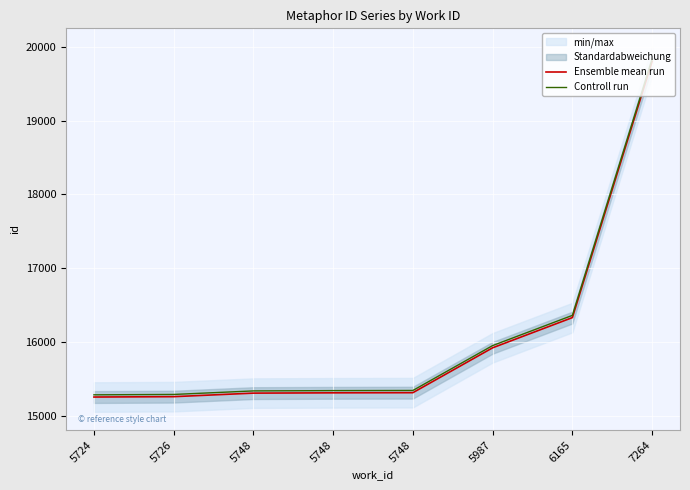

How many data points in Ensemble mean run are less than 15314?

4